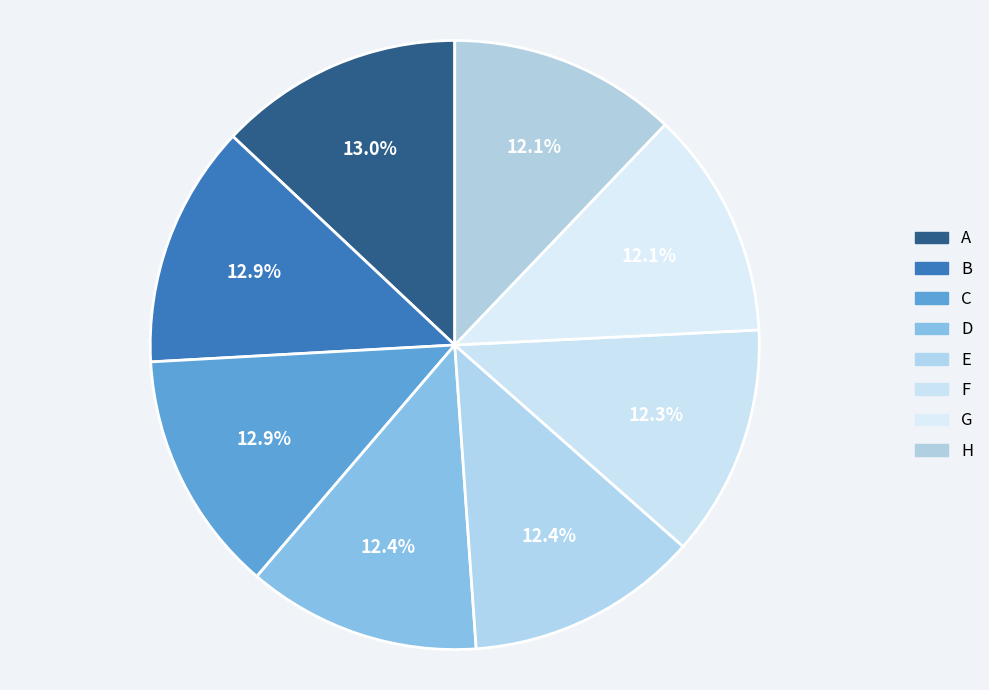

Between E and F, which is larger?

E